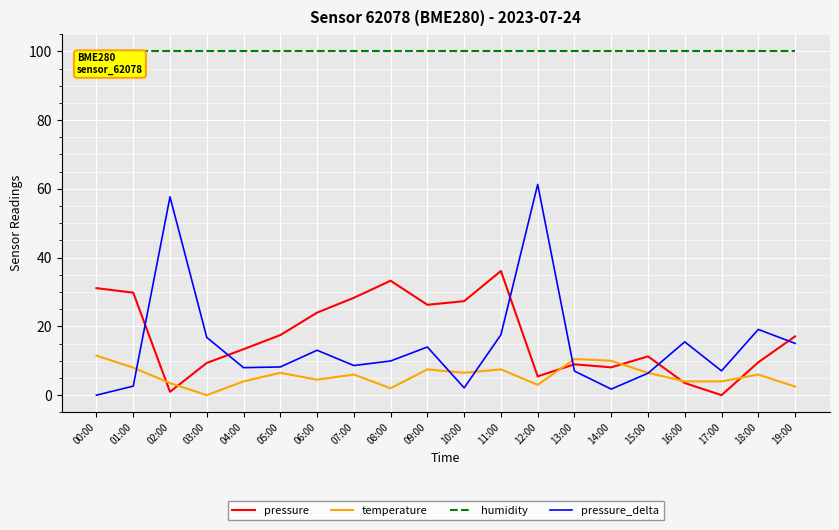

What is the spread (max minus min) of values at 06:00?

95.5